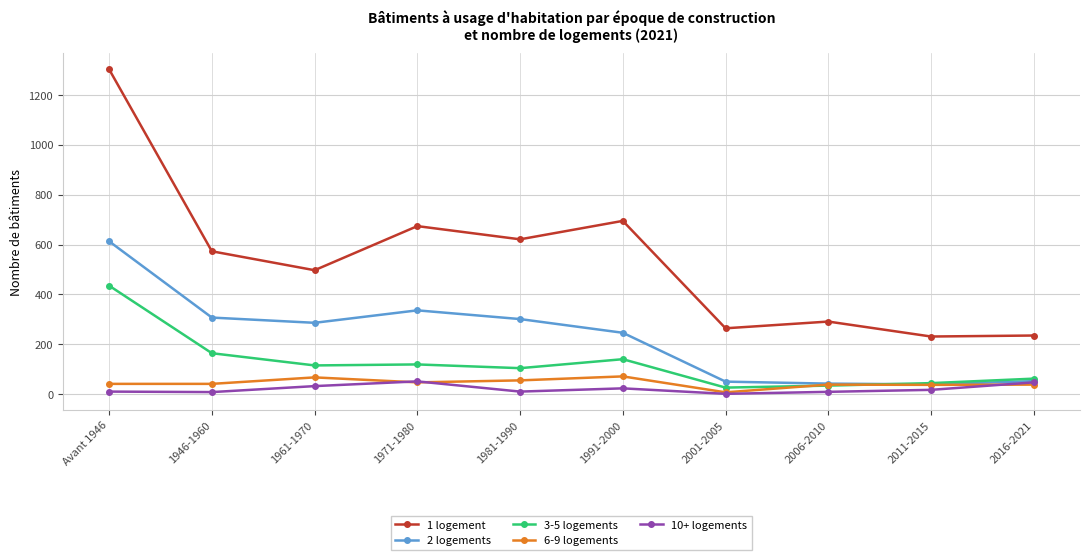

Count the number of data series in this chart.

5